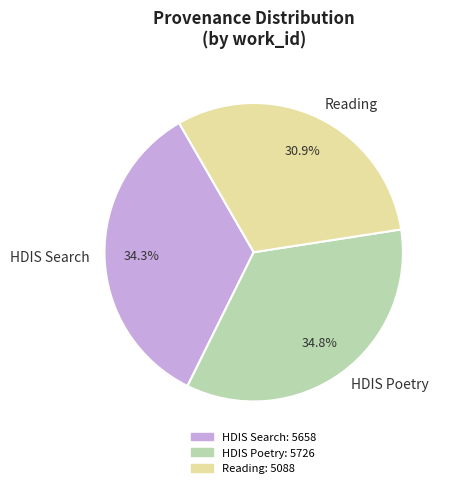

Count the number of slices in the pie.

3